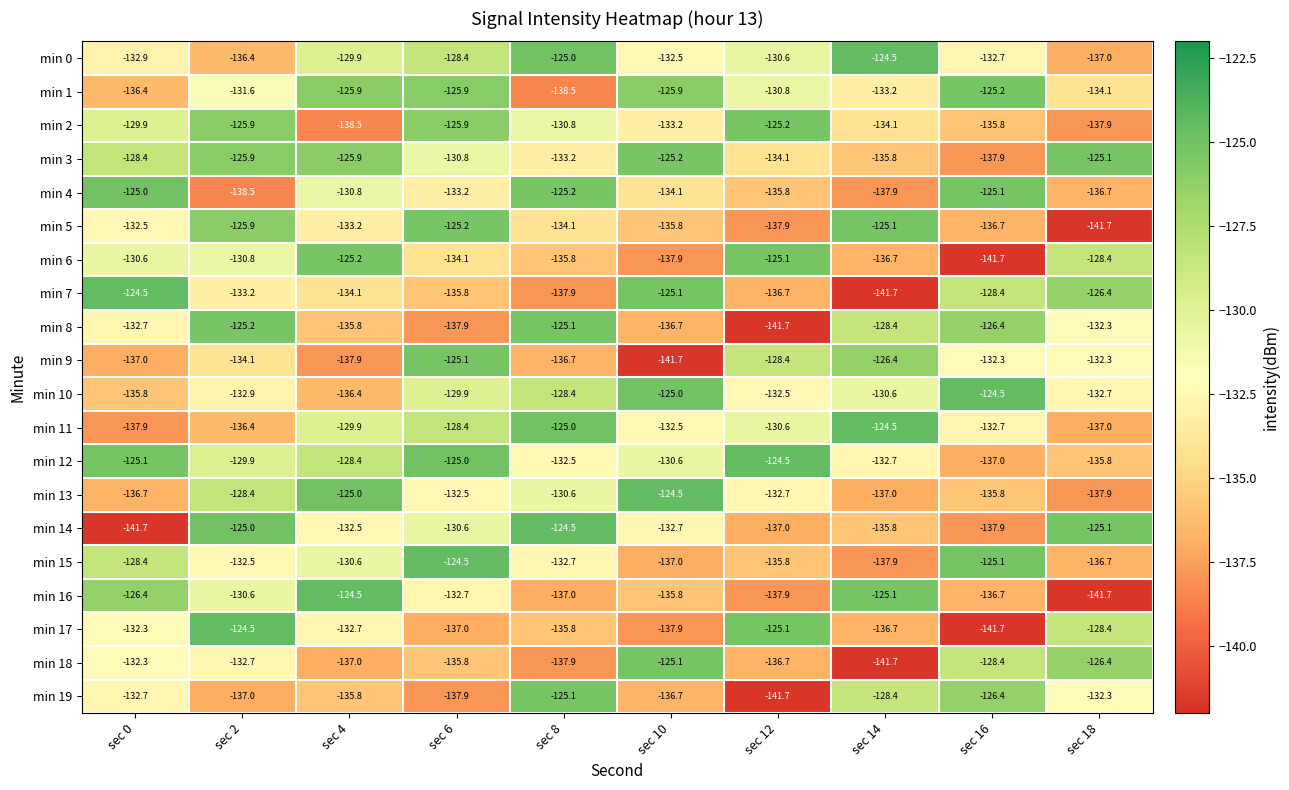

What is the maximum value for min 13?

-124.5